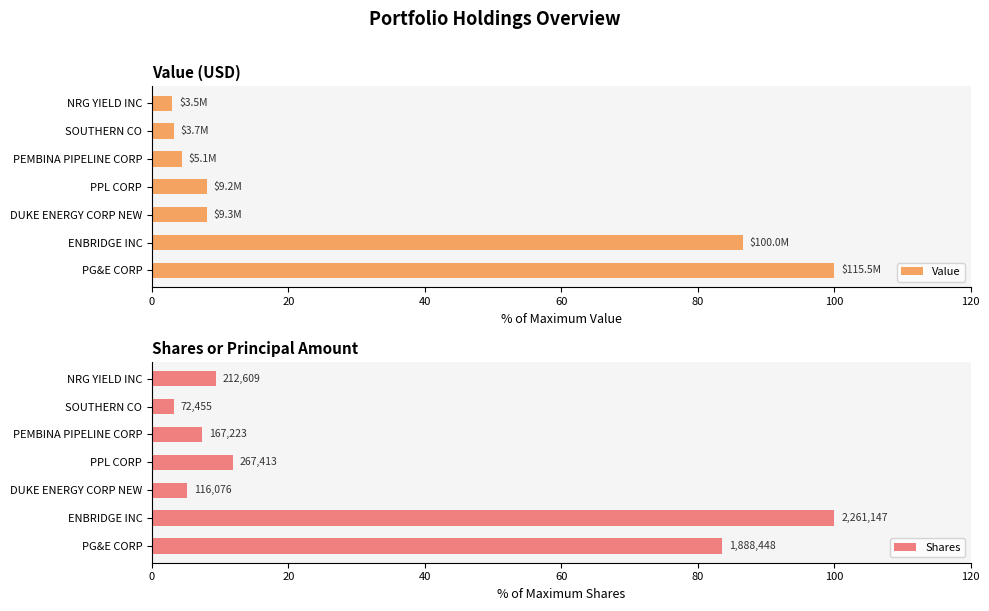

What is the difference between the maximum and minimum values in the Value series?

97.0